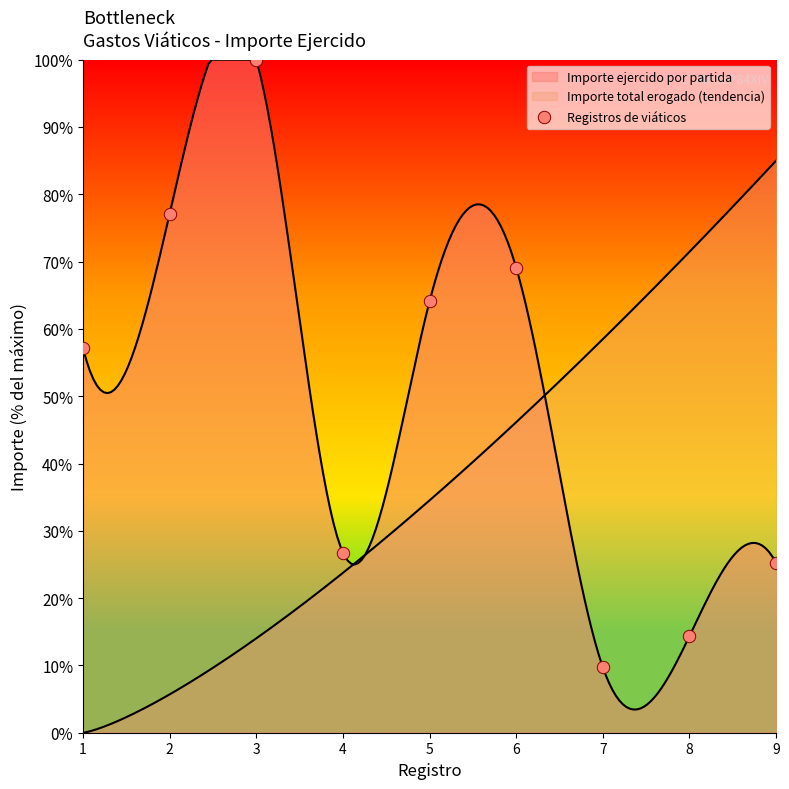

What is the change in value from 7 to 8?

+4.6